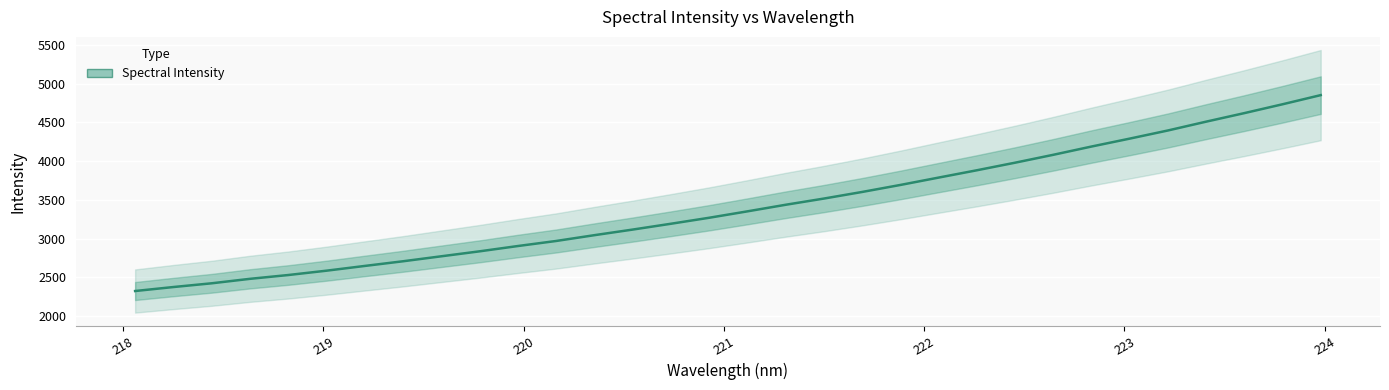

What is the value of the 22nd point from the left?

3786.9